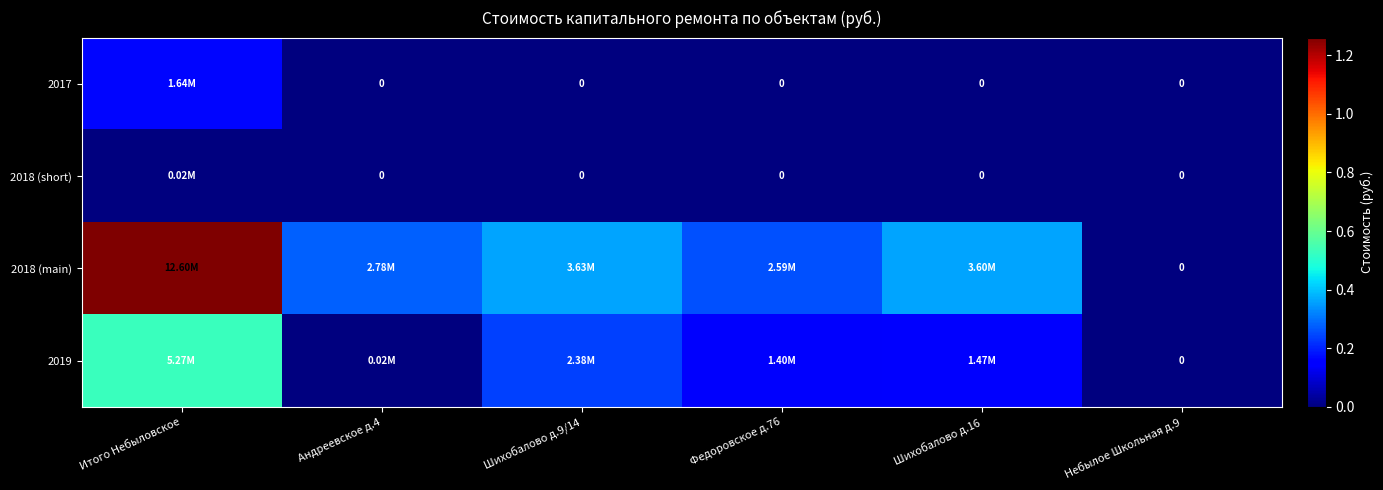

What is the average value of the 2018 (main) series?

4200549.4